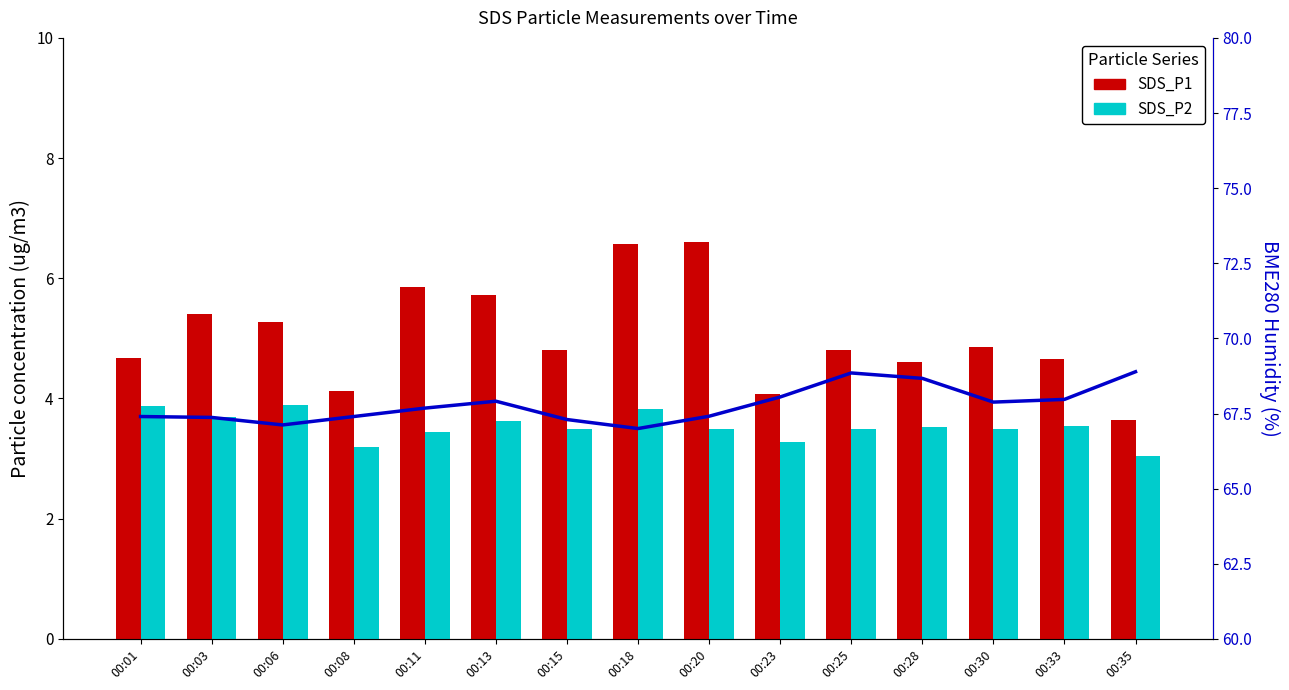

What is the sum of the BME280_humidity values at 00:35 and 00:25?

137.7